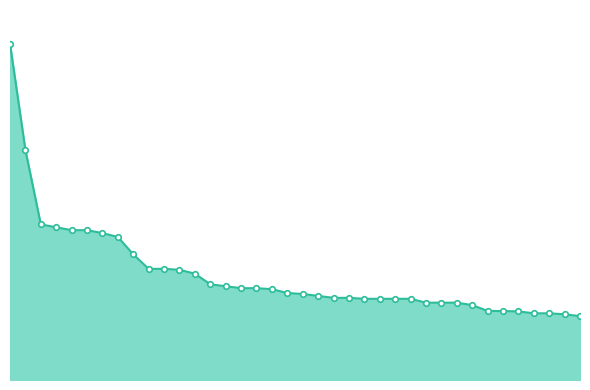

What is the label of the 28th point from the left?

Bursová